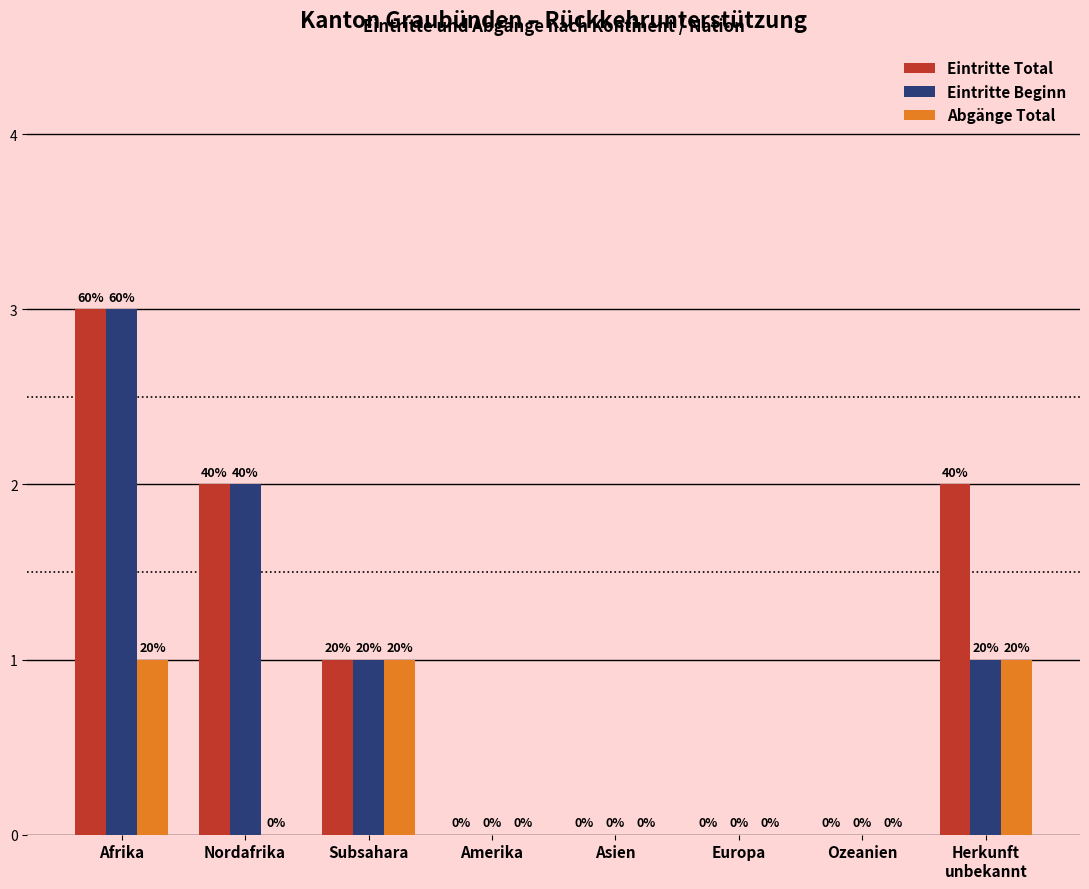

What is the greatest value displayed?

3